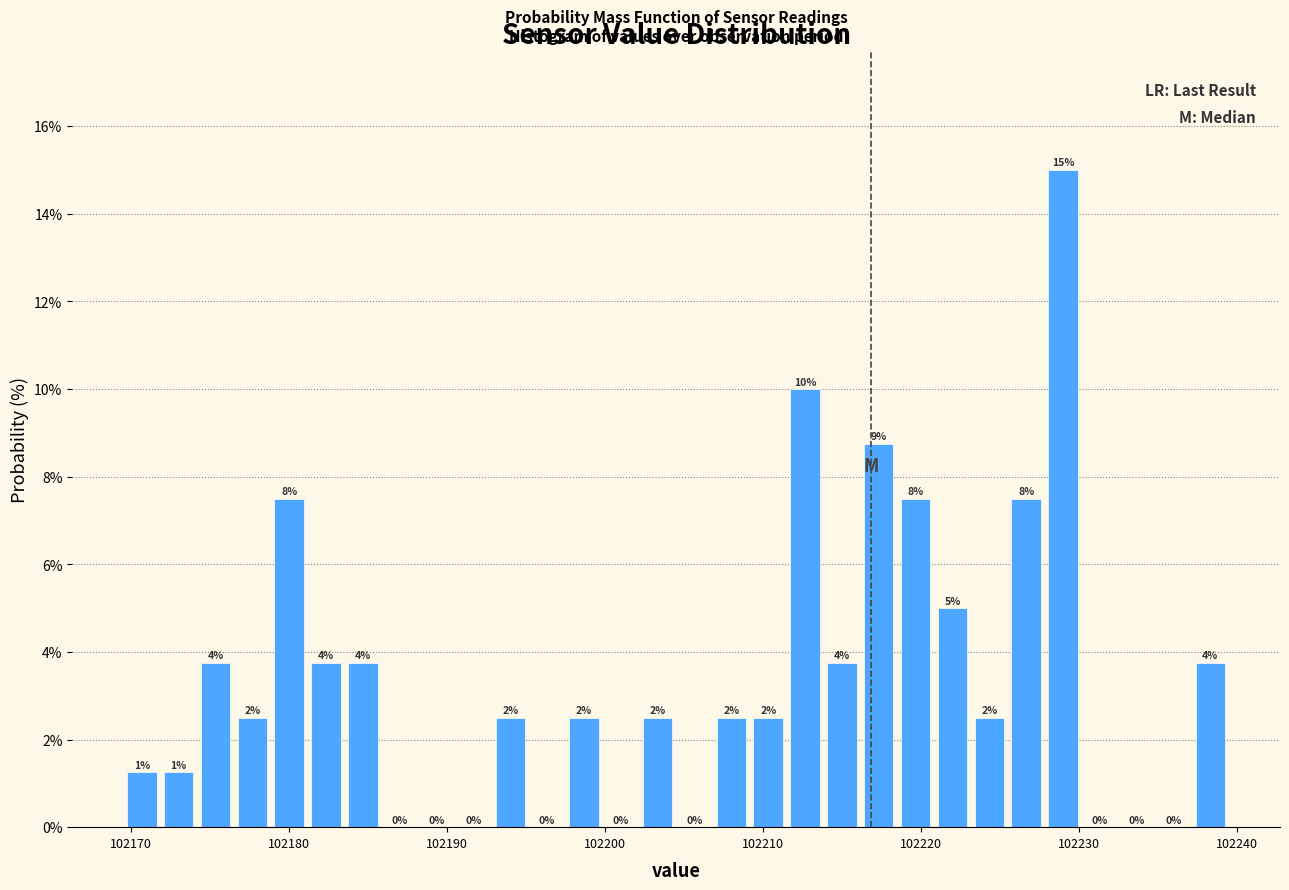

Around what value on the x-axis is the tallest bar? Give the approximate position of its centre, as read against the axis.

102229